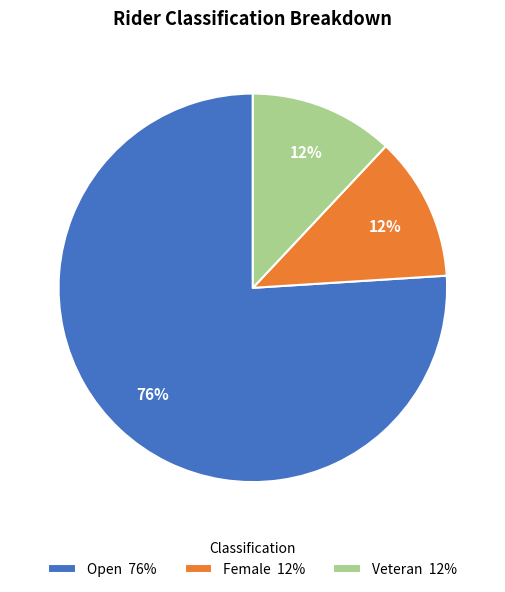

How many segments does this pie chart have?

3